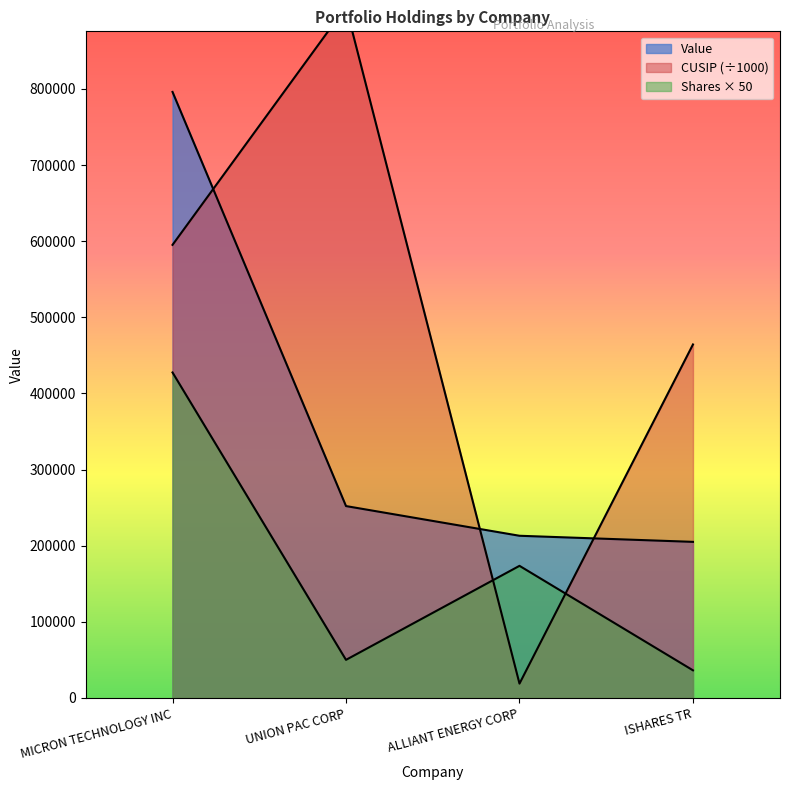

True or false: Value has more than 2 points higher than both neighbors.

False